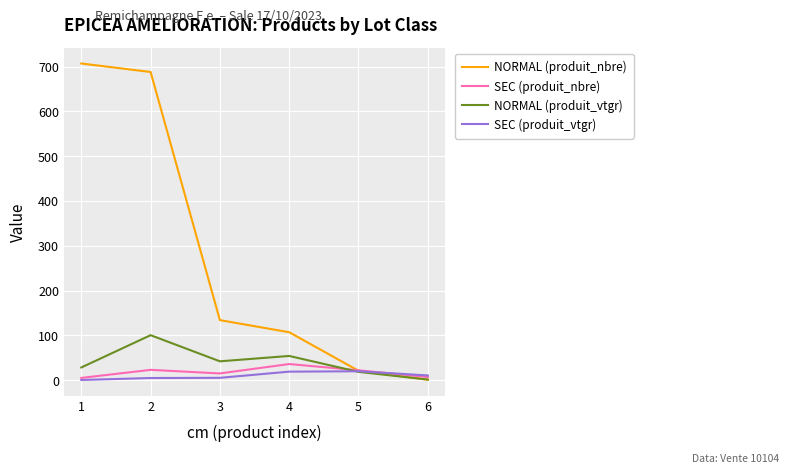

What are all the series names shown in the legend?

NORMAL (produit_nbre), SEC (produit_nbre), NORMAL (produit_vtgr), SEC (produit_vtgr)